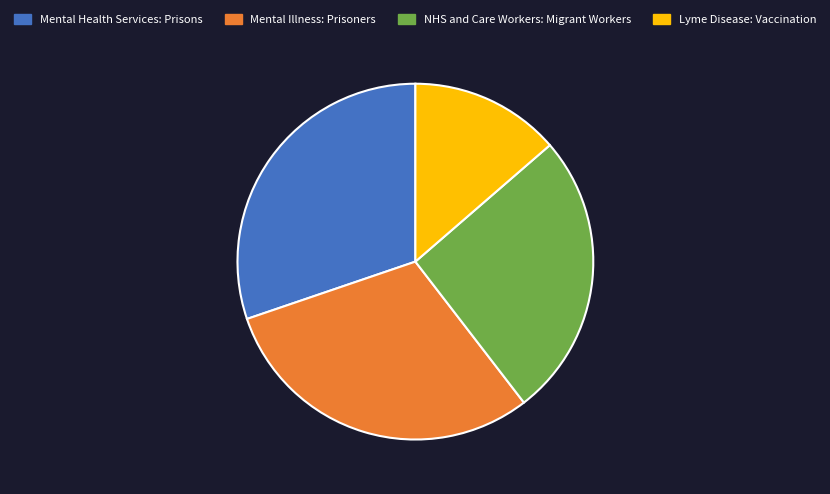

What is the ratio of the value at Mental Health Services: Prisons to the value at Mental Illness: Prisoners?

1.0